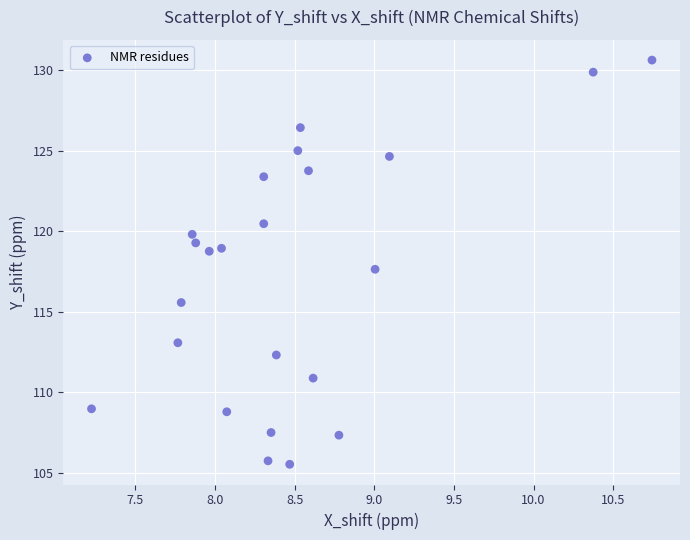

What Y value in the scatter plot is closest to 118?

117.6